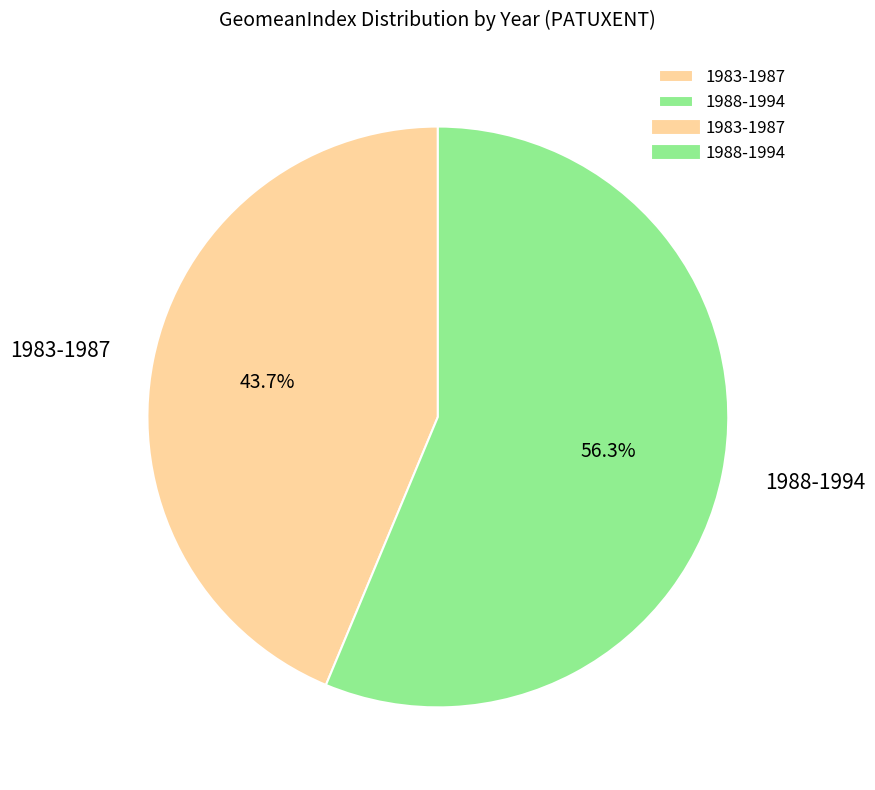

Combined, do 1983-1987 and 1988-1994 account for over 50%?

Yes